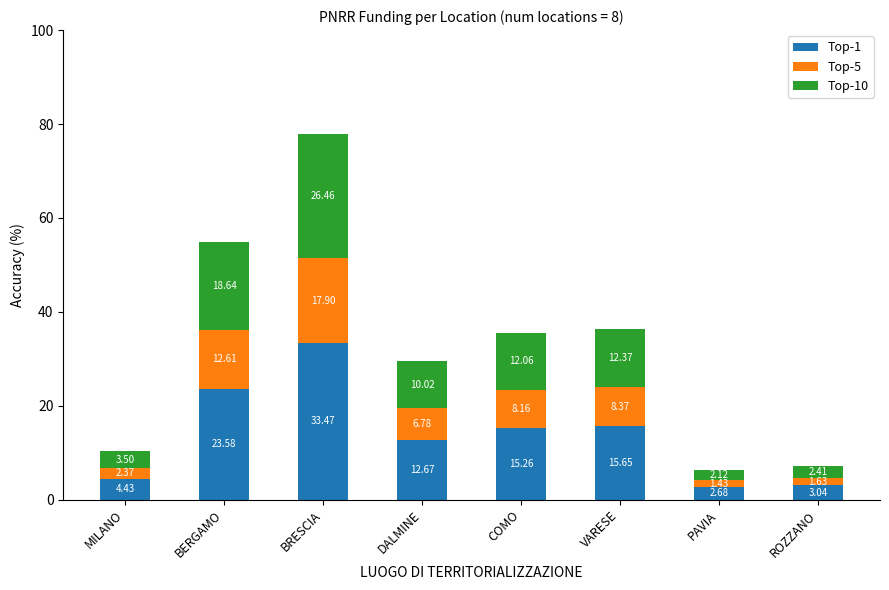

At which category is the sum across all series the highest?

BRESCIA